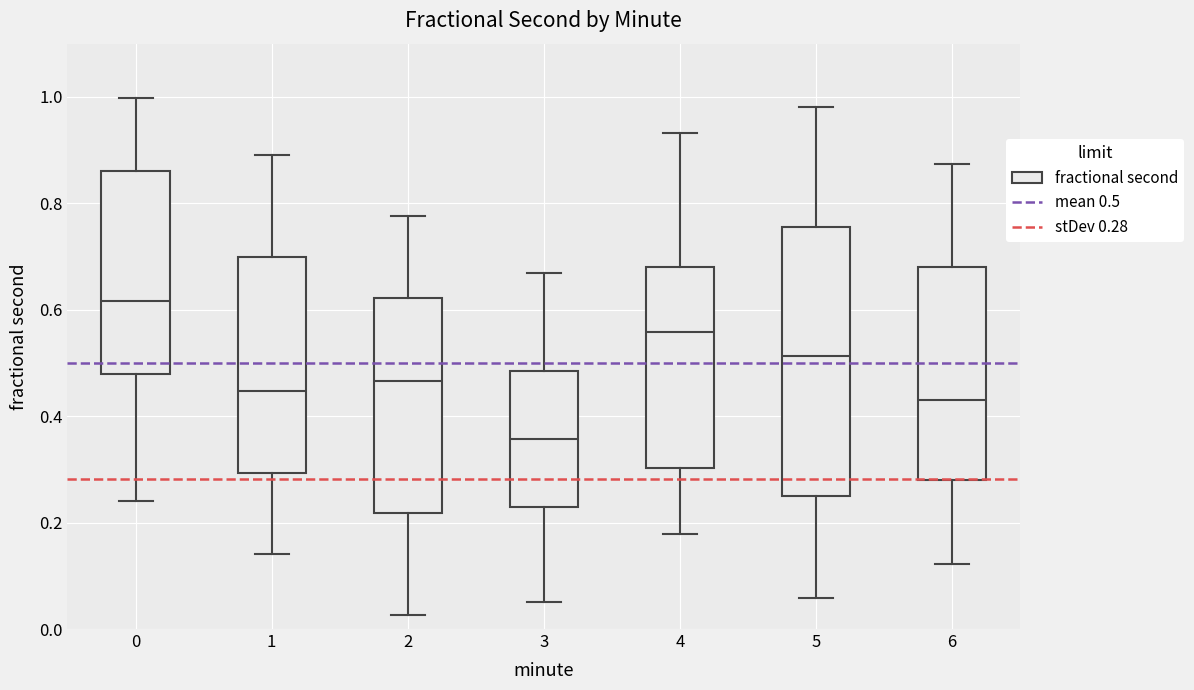

Reading left to right, transcribe this box plot: for each box, give where its median line is, the range the box spans, and where its two whiskers end, as read against the y-axis. The values are not printed on the chart, so give them approximately, as read against the axis.

0: median 0.62, box 0.48 to 0.86, whiskers 0.24 to 1.00
1: median 0.44, box 0.30 to 0.70, whiskers 0.14 to 0.90
2: median 0.46, box 0.22 to 0.62, whiskers 0.02 to 0.78
3: median 0.36, box 0.22 to 0.48, whiskers 0.06 to 0.66
4: median 0.56, box 0.30 to 0.68, whiskers 0.18 to 0.94
5: median 0.52, box 0.24 to 0.76, whiskers 0.06 to 0.98
6: median 0.44, box 0.28 to 0.68, whiskers 0.12 to 0.88